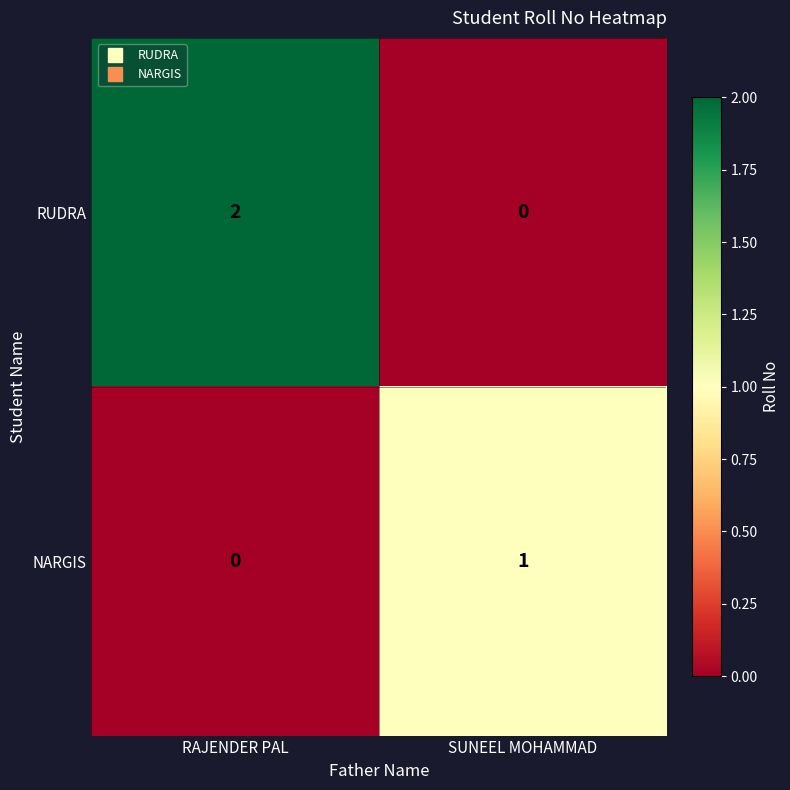

True or false: NARGIS has a value of 1 at SUNEEL MOHAMMAD.

True